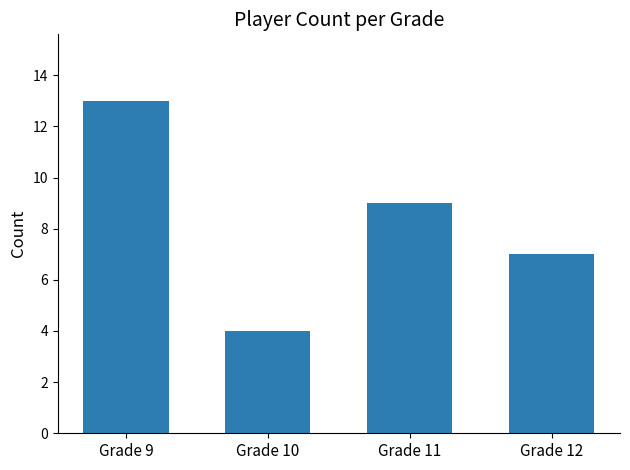

Reading left to right, transcribe all the data shown in this chart.

13	4	9	7